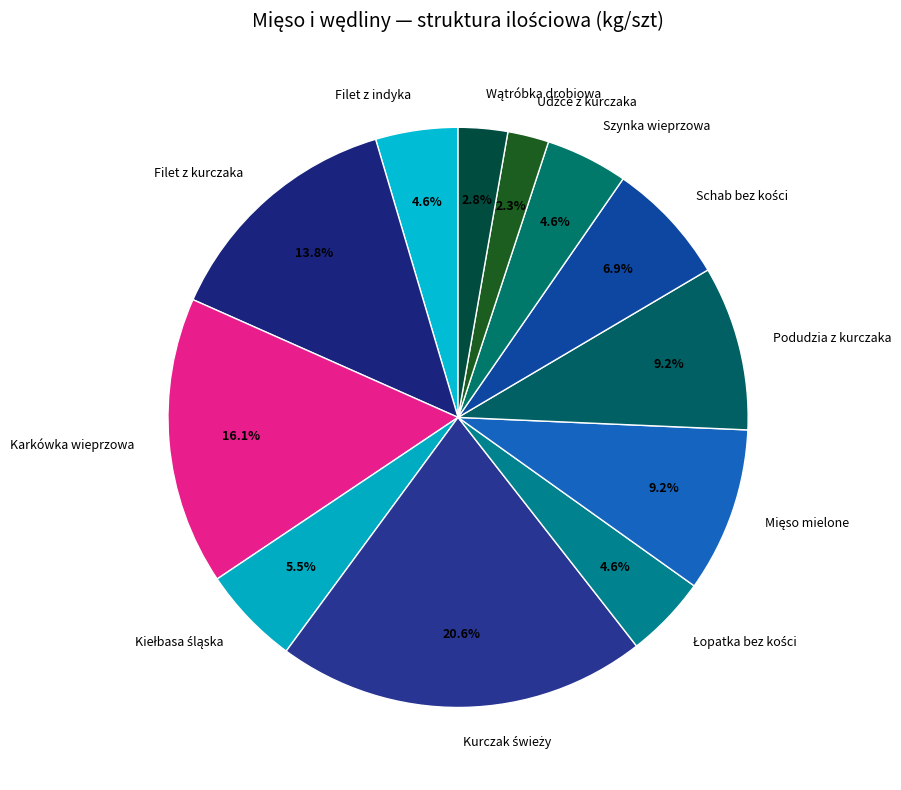

Is there a majority slice in this chart?

No